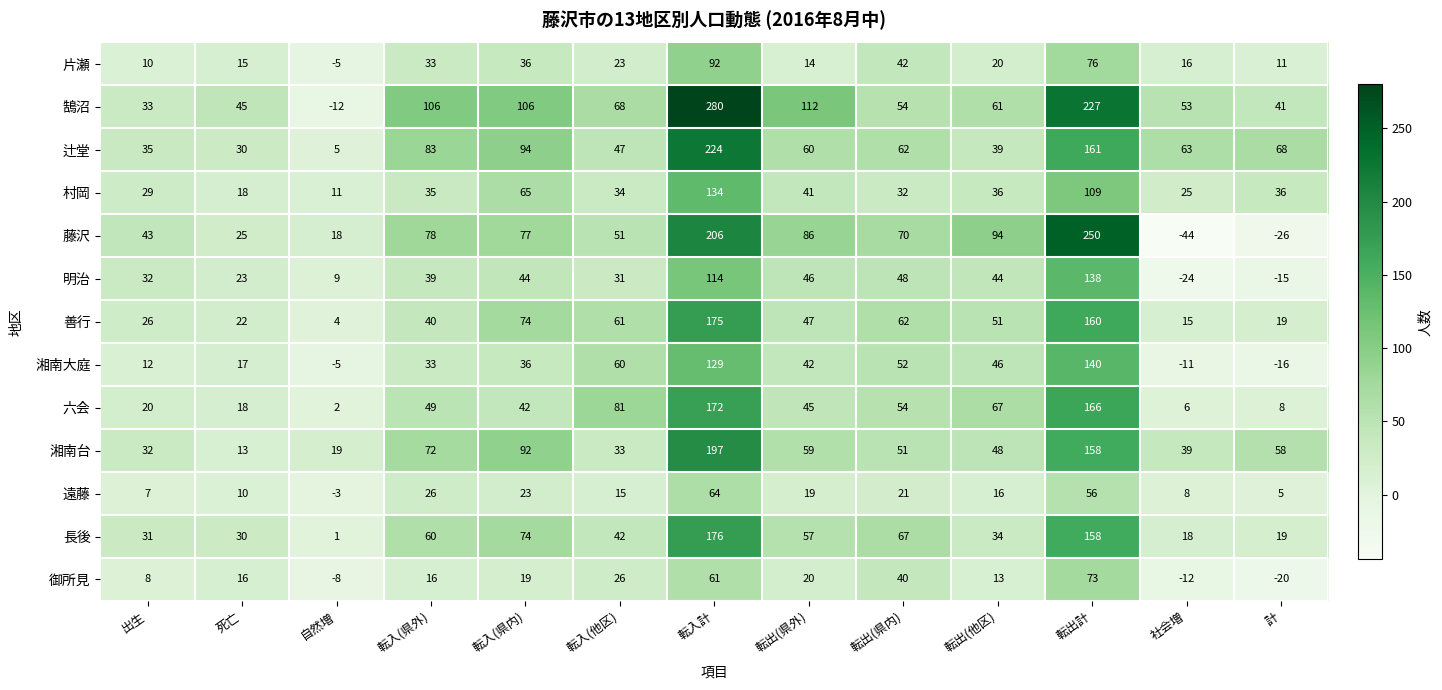

List the series in order of their peak value, lowest first.

遠藤, 御所見, 片瀬, 村岡, 明治, 湘南大庭, 六会, 善行, 長後, 湘南台, 辻堂, 藤沢, 鵠沼